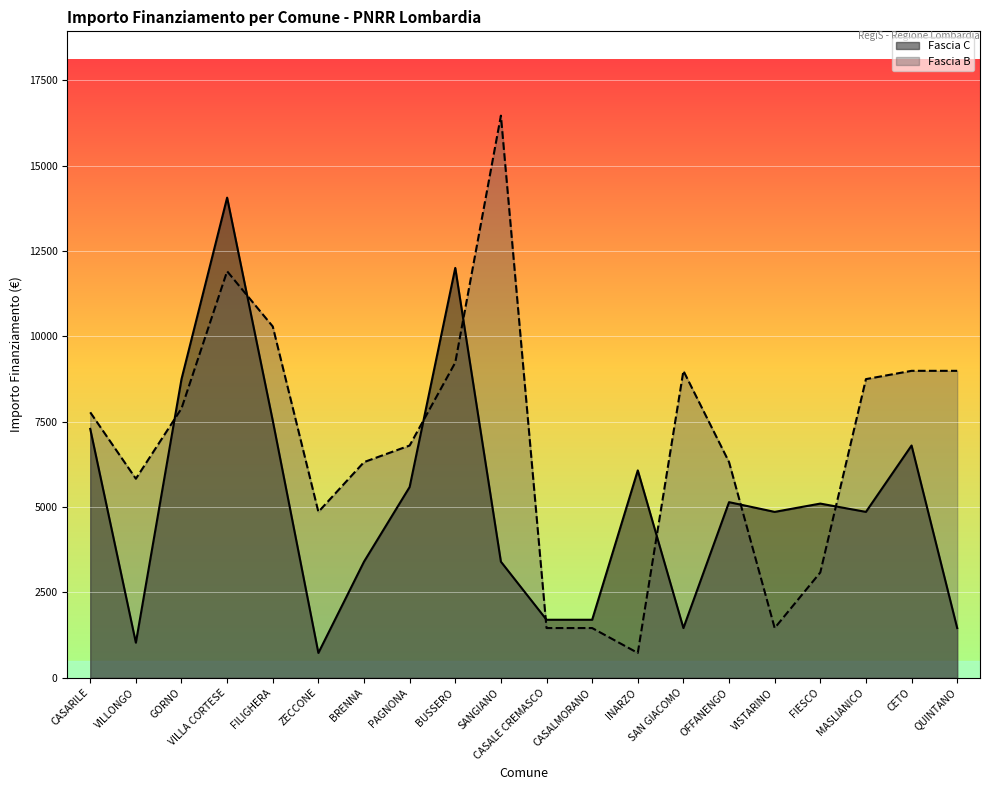

At which label does Fascia B reach its peak?

SANGIANO